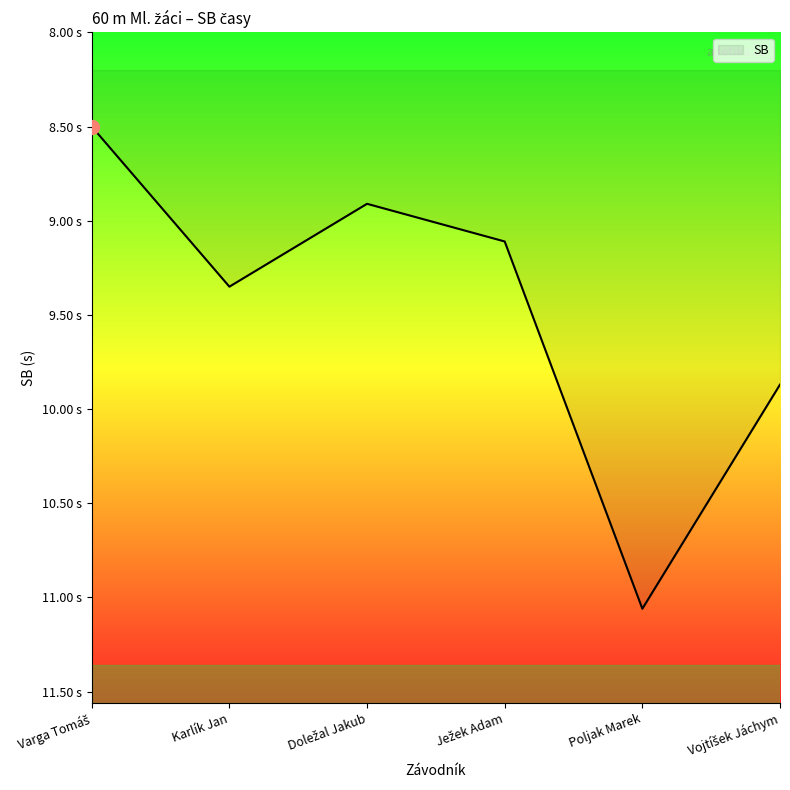

What is the sum of the values at Karlík Jan and Ježek Adam?

18.5